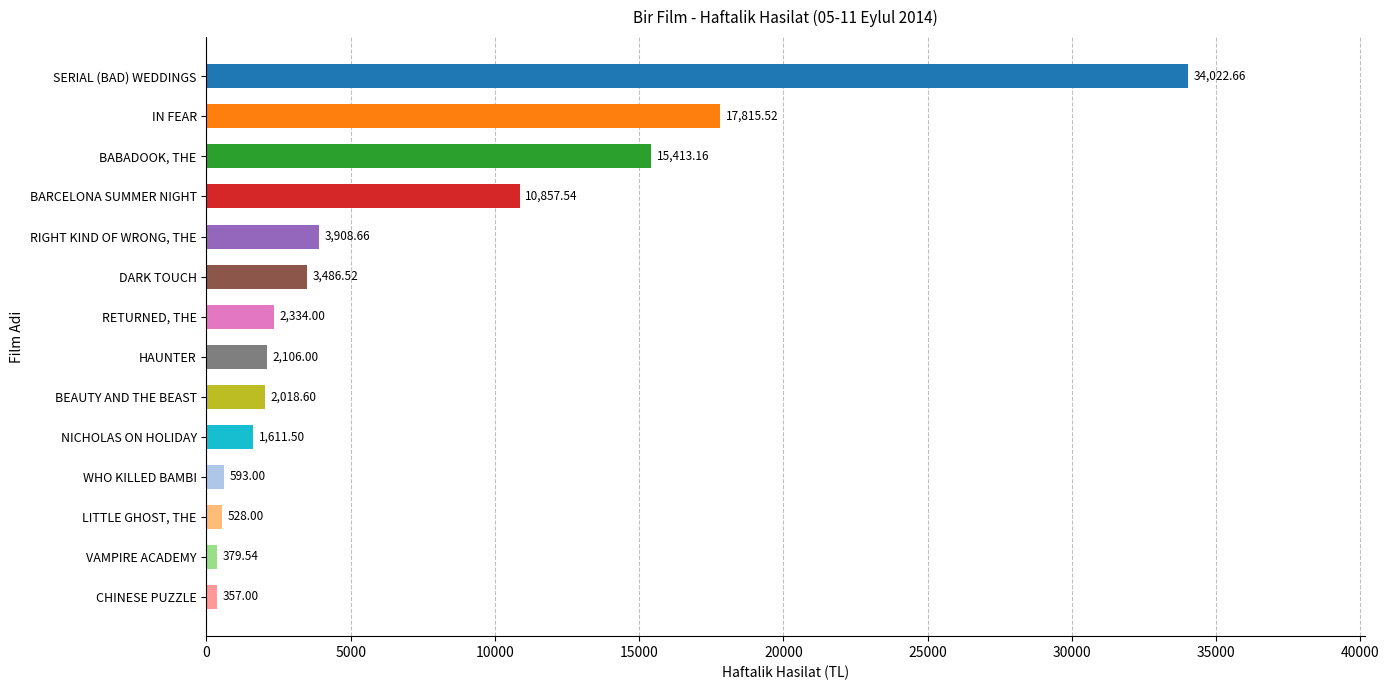

List the labels in order of value, smallest first.

CHINESE PUZZLE, VAMPIRE ACADEMY, LITTLE GHOST, THE, WHO KILLED BAMBI, NICHOLAS ON HOLIDAY, BEAUTY AND THE BEAST, HAUNTER, RETURNED, THE, DARK TOUCH, RIGHT KIND OF WRONG, THE, BARCELONA SUMMER NIGHT, BABADOOK, THE, IN FEAR, SERIAL (BAD) WEDDINGS